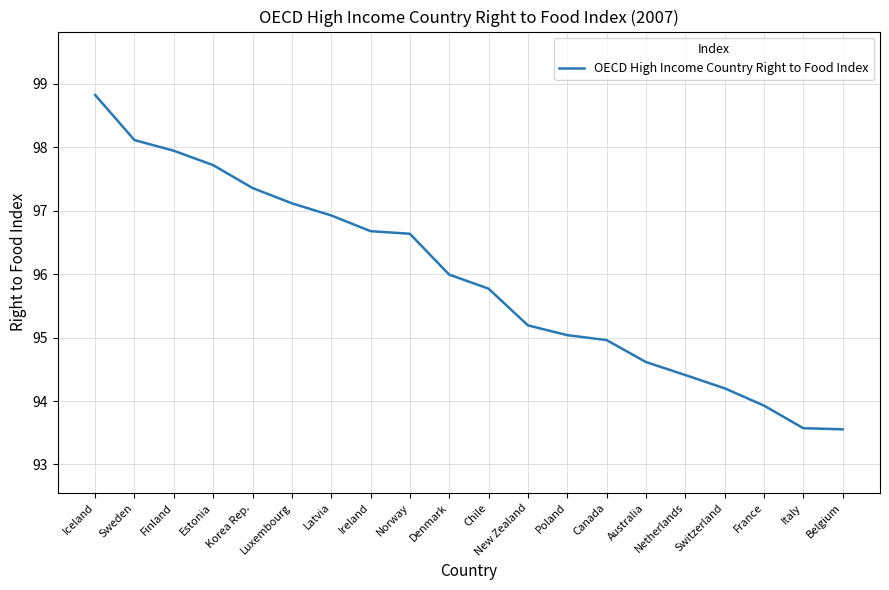

Which has a higher value, Belgium or Netherlands?

Netherlands